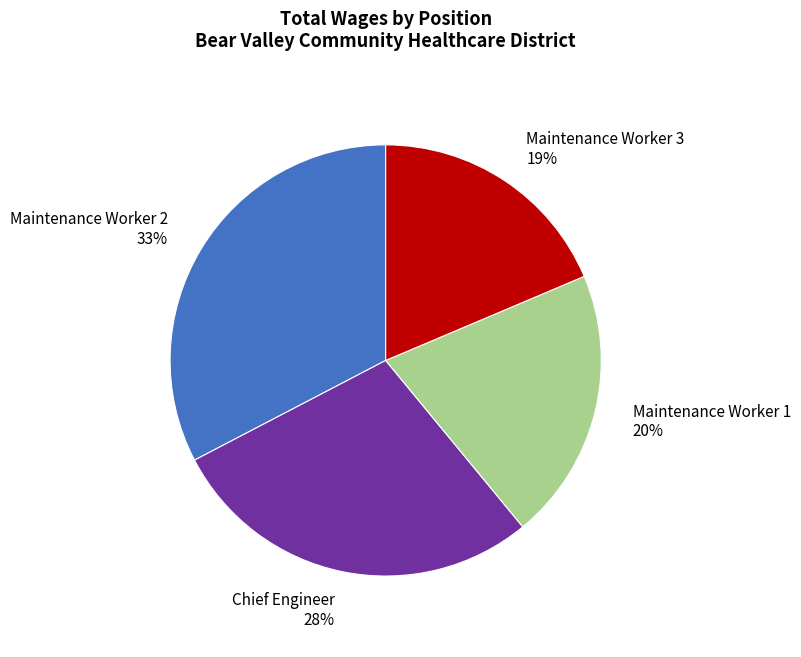

How many slices are in this pie chart?

4